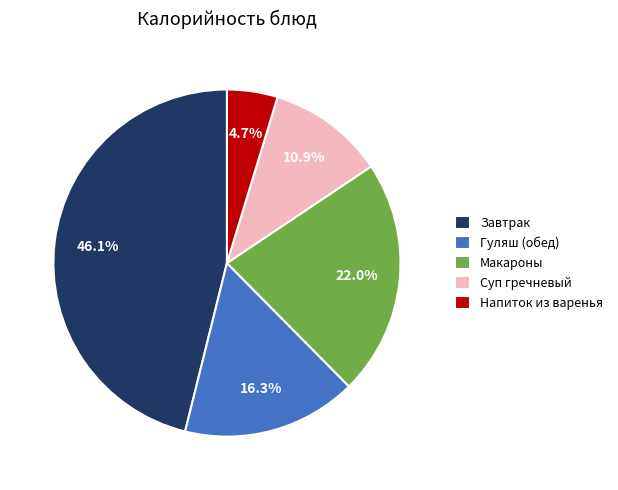

Is there a majority slice in this chart?

No